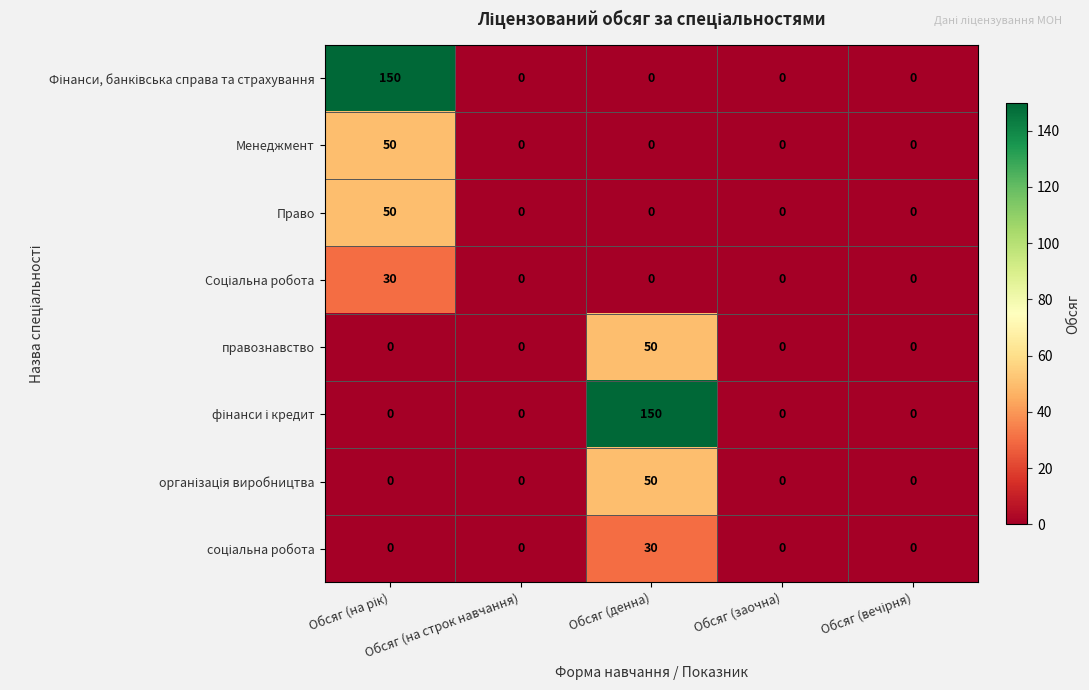

What is the maximum value shown in the chart?

150